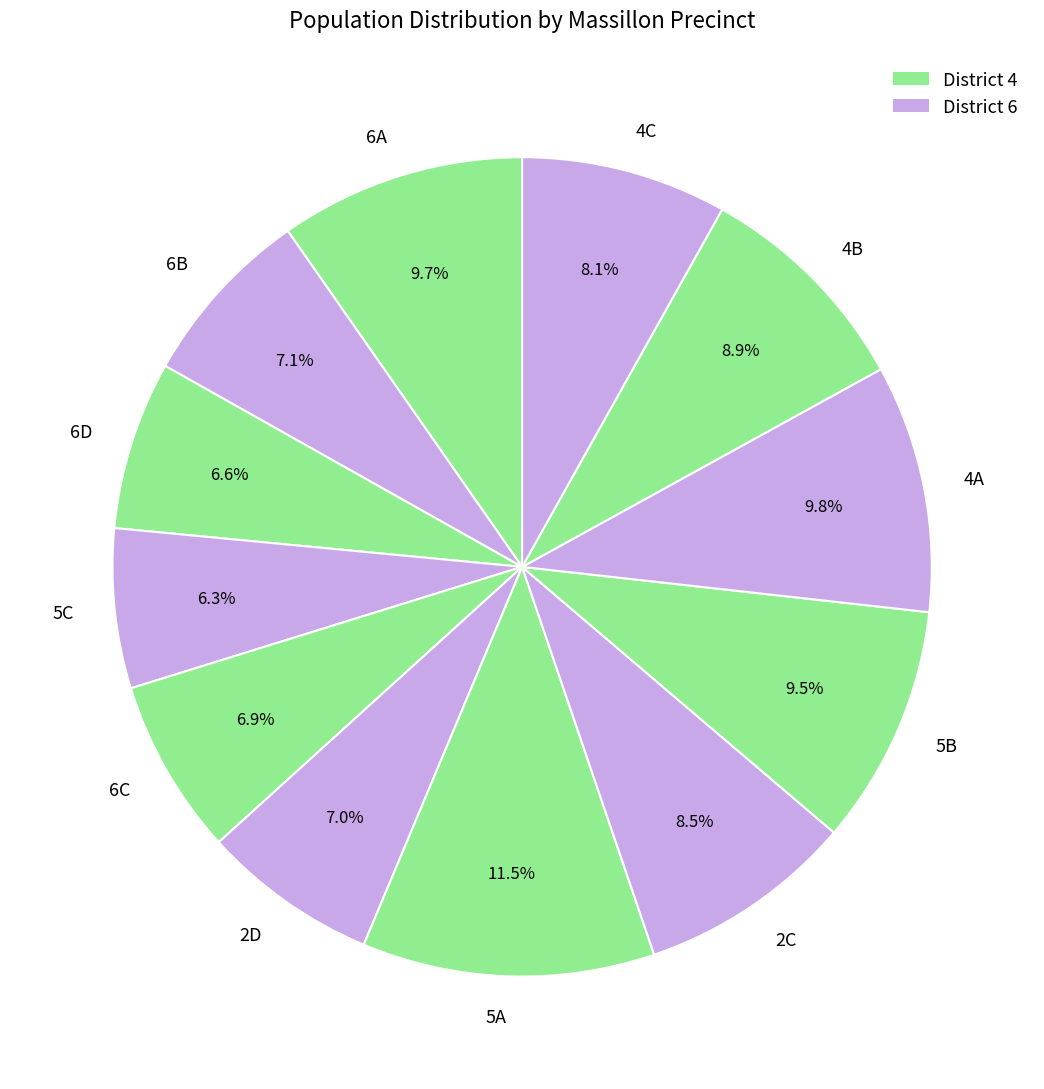

To the nearest percent, what is the difference between the 5B and 6D slice percentages?

3%